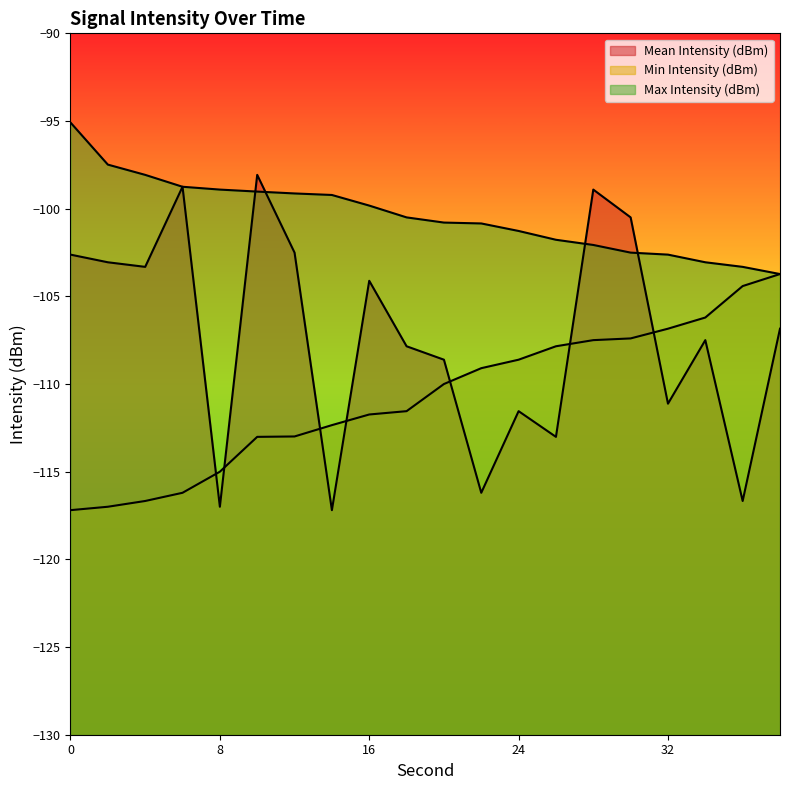

Reading left to right, extract all data points from this chart.

Mean Intensity (dBm): -102.6	-103.1	-103.3	-98.7	-117.0	-98.1	-102.5	-117.2	-104.1	-107.8	-108.6	-116.2	-111.5	-113.0	-98.9	-100.5	-111.1	-107.5	-116.7	-106.8
Min Intensity (dBm): -117.2	-117.0	-116.7	-116.2	-115.0	-113.0	-113.0	-112.3	-111.7	-111.5	-110.0	-109.1	-108.6	-107.8	-107.5	-107.4	-106.8	-106.2	-104.4	-103.7
Max Intensity (dBm): -95.1	-97.5	-98.1	-98.7	-98.9	-99.0	-99.1	-99.2	-99.8	-100.5	-100.8	-100.8	-101.3	-101.8	-102.1	-102.5	-102.6	-103.1	-103.3	-103.7